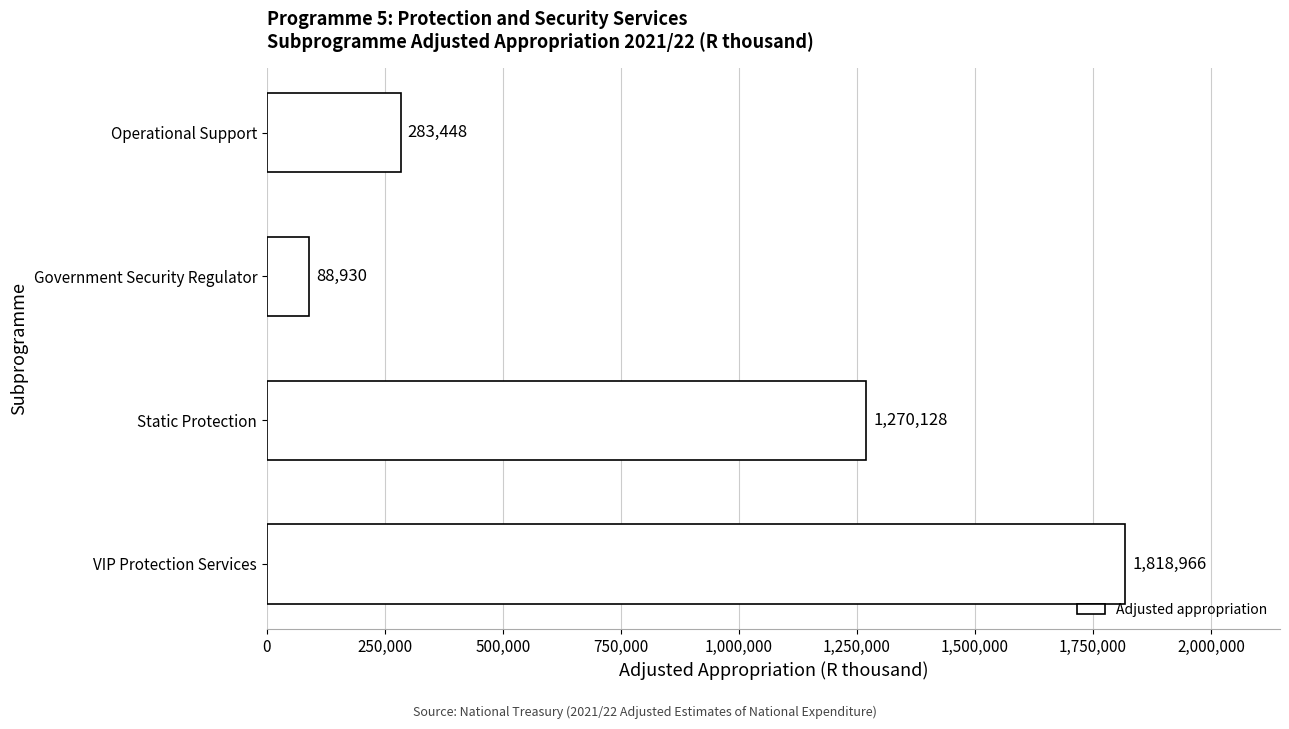

Reading top to bottom, what are all the values shown in this chart?

Operational Support=283448	Government Security Regulator=88930	Static Protection=1270128	VIP Protection Services=1818966